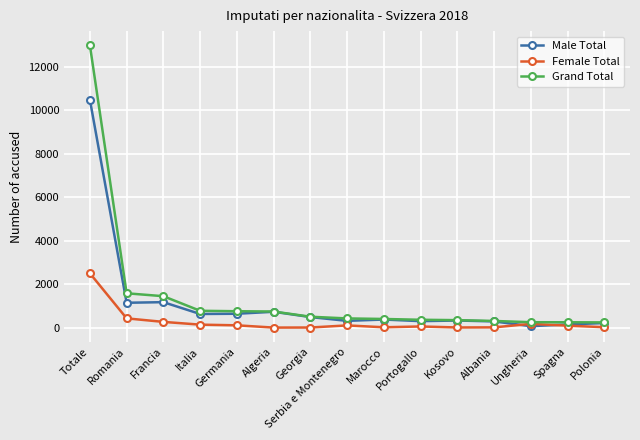

At which category is the sum across all series the highest?

Totale